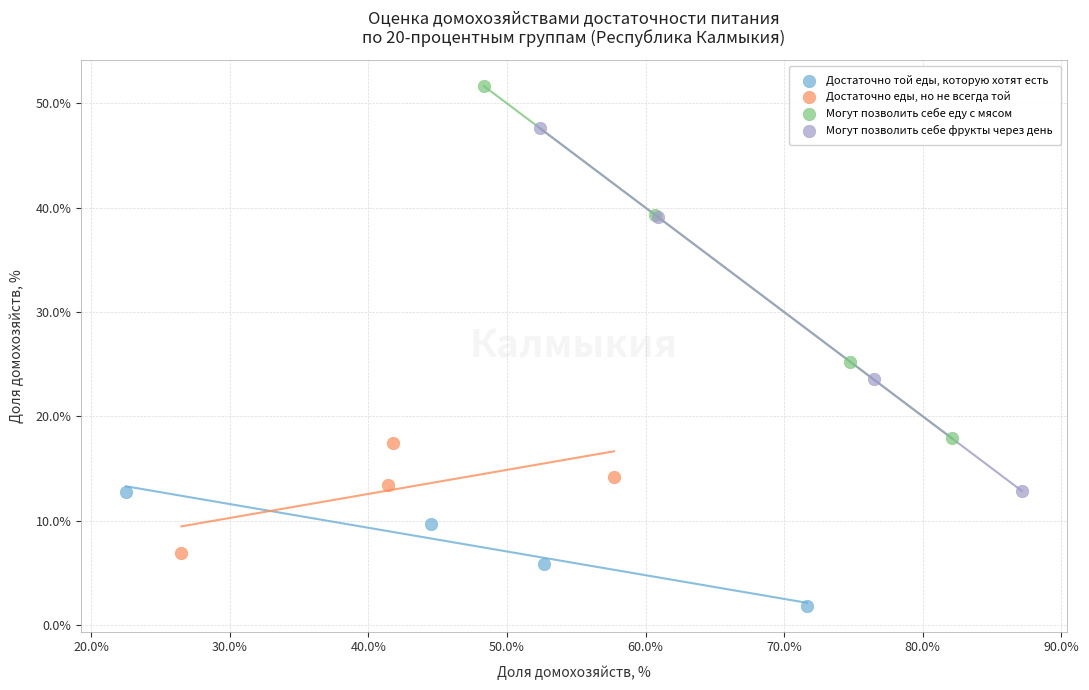

Which series reaches the minimum Y coordinate?

Достаточно той еды, которую хотят есть